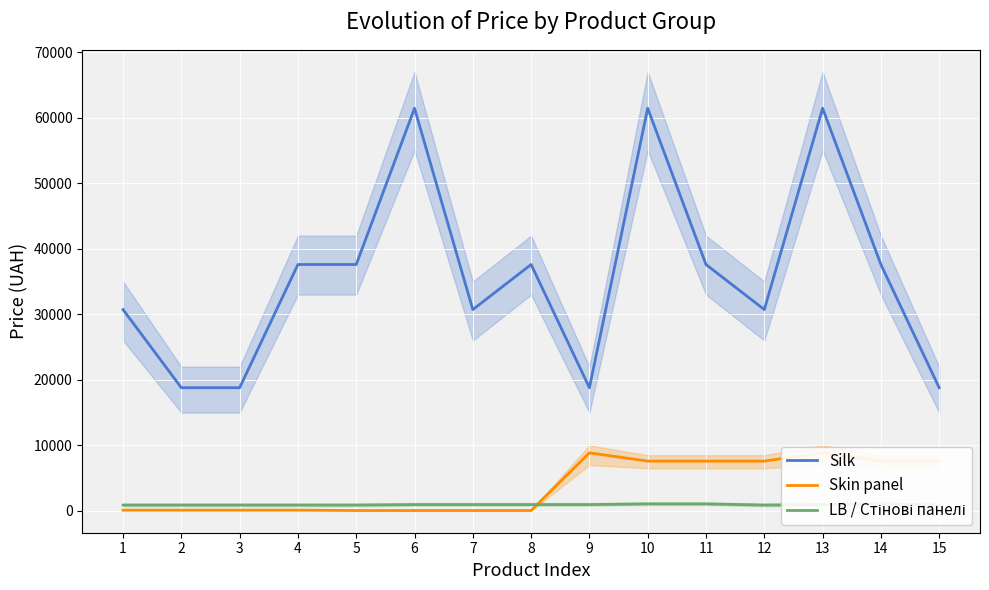

Is the value of LB / Стінові панелі at 7 greater than the value of Silk at 3?

No